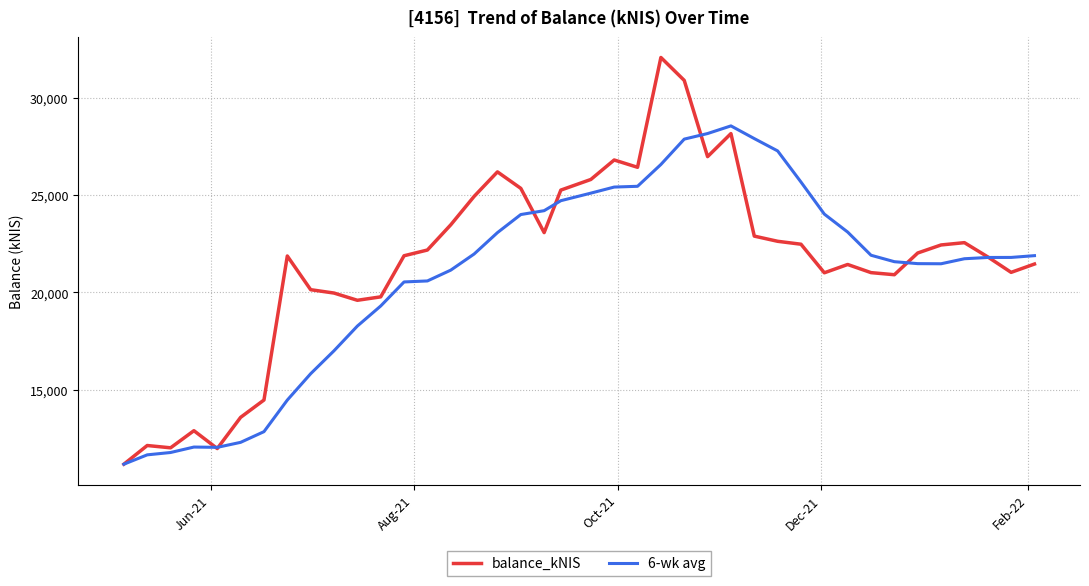

Which series has the largest range (max minus min)?

balance_kNIS